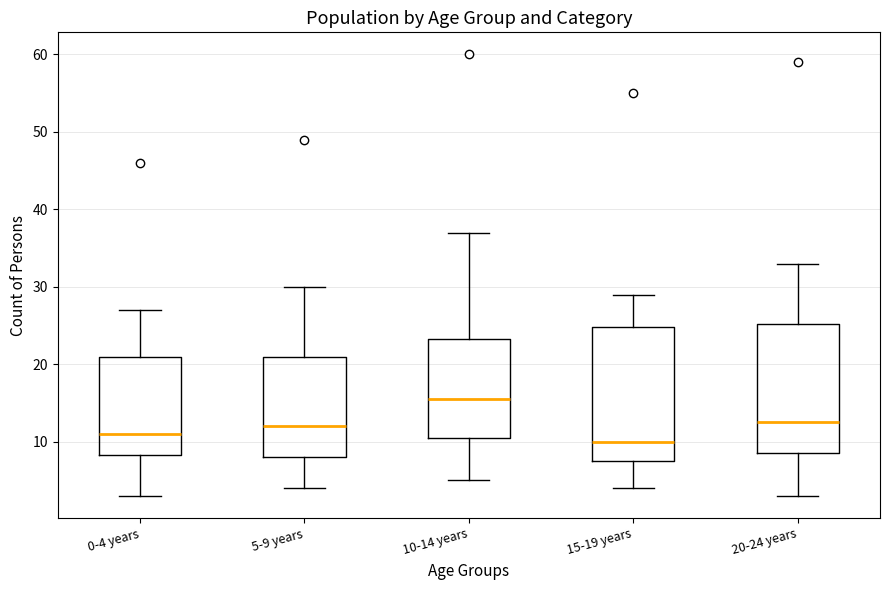

Reading left to right, transcribe this box plot: for each box, give where its median line is, the range the box spans, and where its two whiskers end, as read against the y-axis. The values are not printed on the chart, so give them approximately, as read against the axis.

0-4 years: median 11, box 8 to 21, whiskers 3 to 27
5-9 years: median 12, box 8 to 21, whiskers 4 to 30
10-14 years: median 16, box 11 to 23, whiskers 5 to 37
15-19 years: median 10, box 8 to 25, whiskers 4 to 29
20-24 years: median 13, box 9 to 25, whiskers 3 to 33